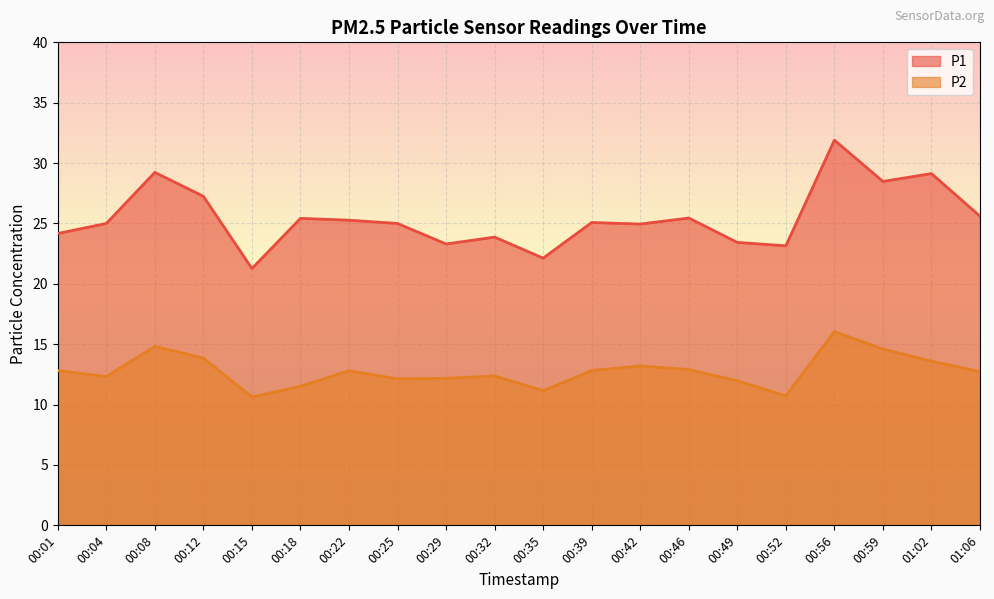

At how many categories does at least one series exceed 15?

20